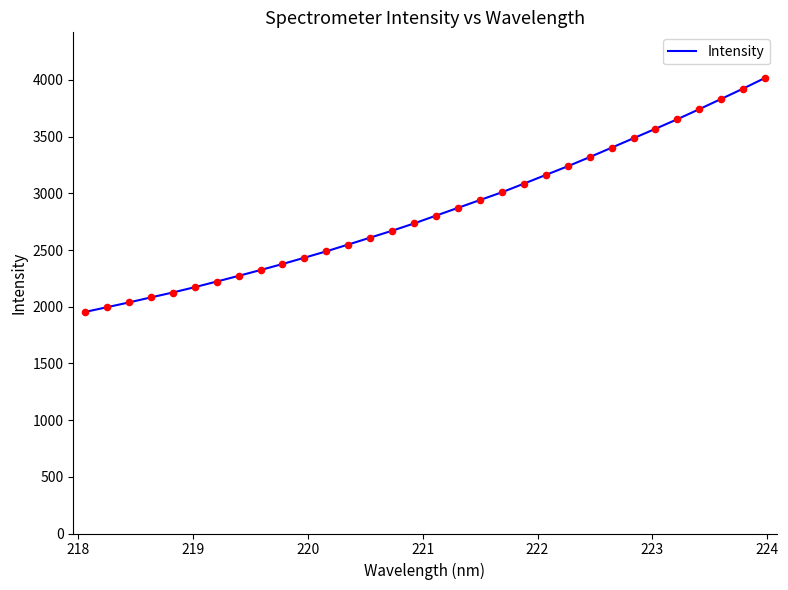

What is the smallest value displayed?

1953.4